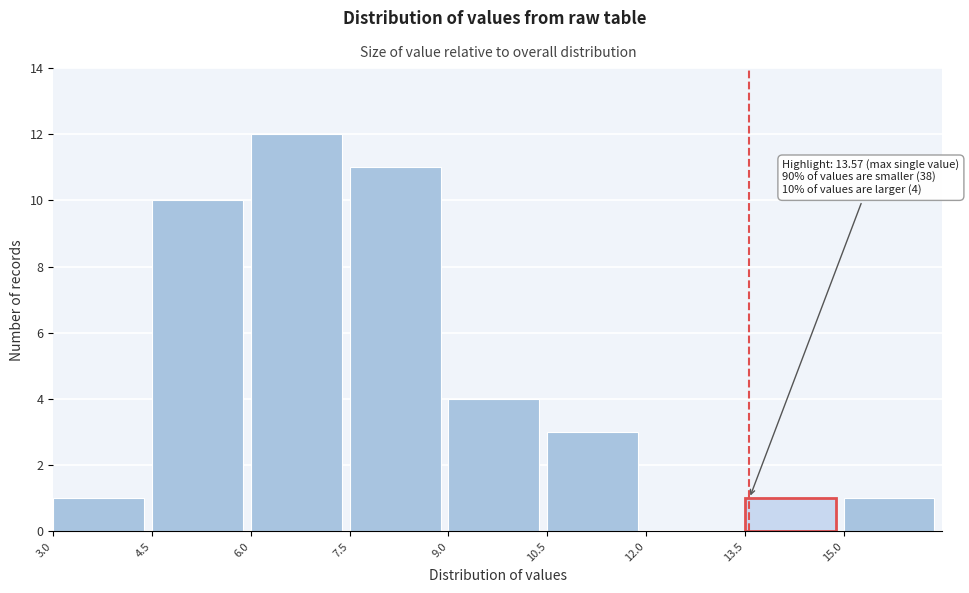

Which range on the x-axis has the tallest bar?

6.0 to 7.5